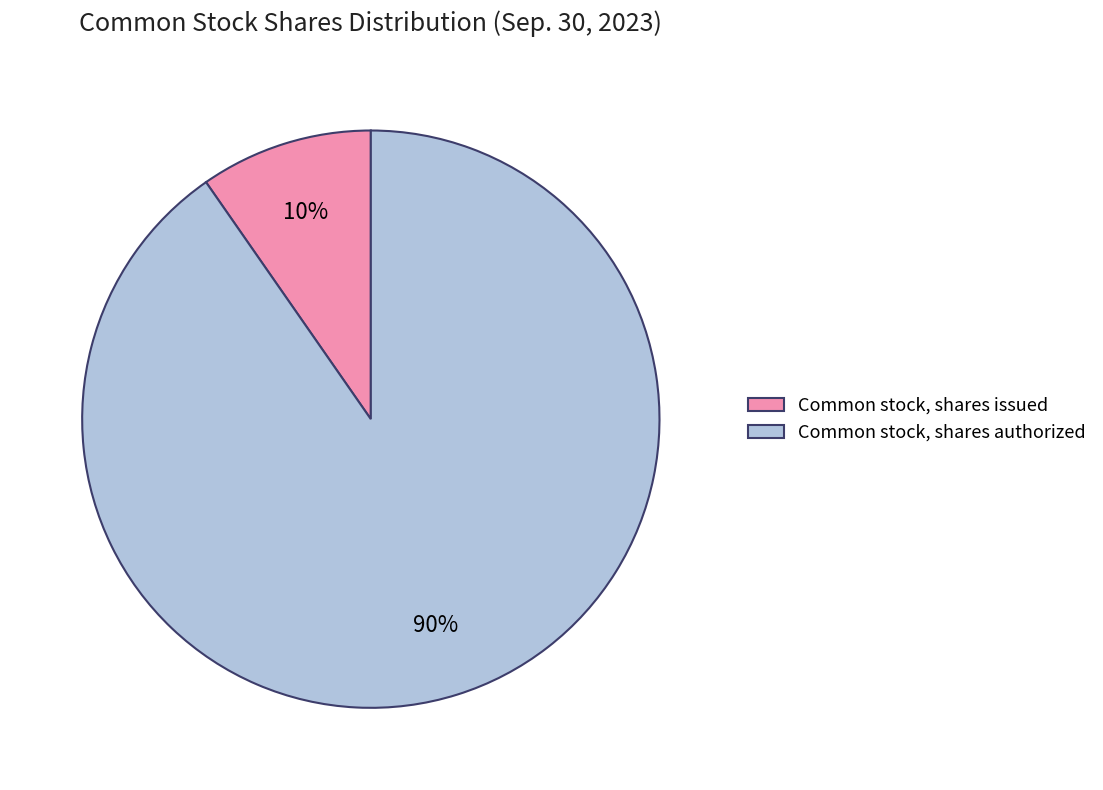

Is there a majority slice in this chart?

Yes